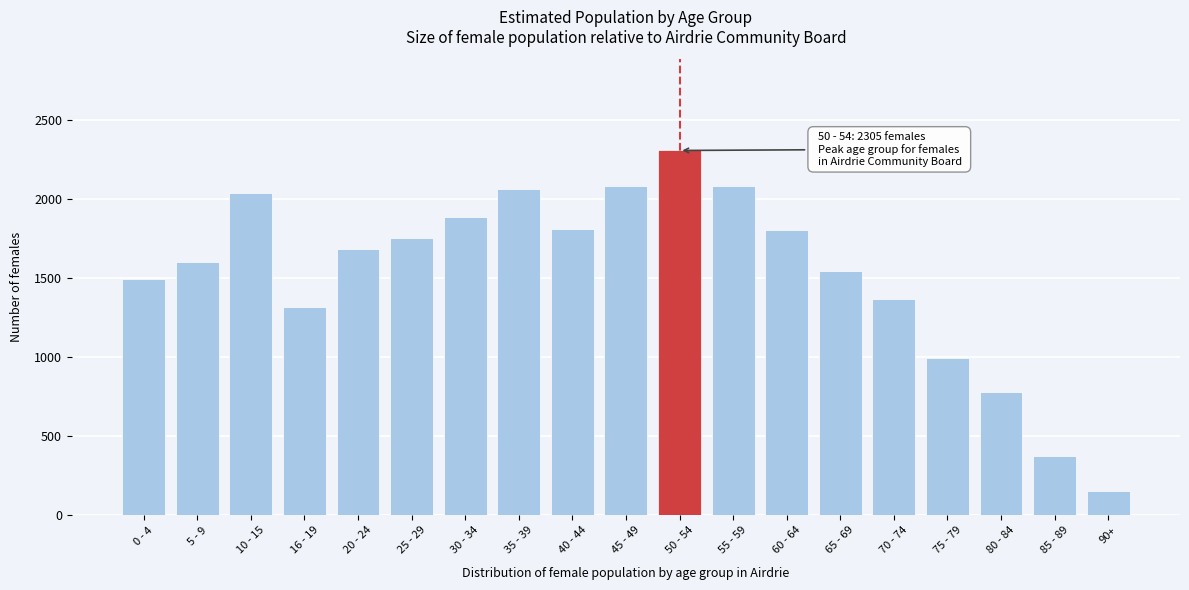

What value does the data have at 85 - 89, to the nearest 100?

400